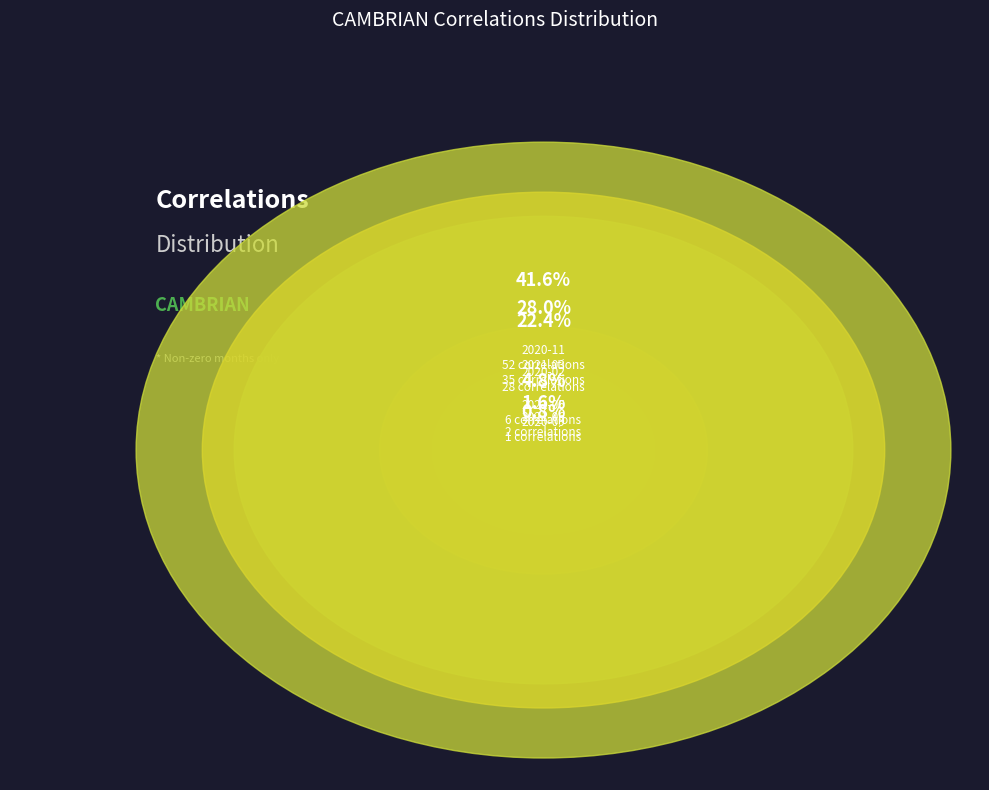

What is the ratio of the value at 2021-06 to the value at 2020-09?

2.0